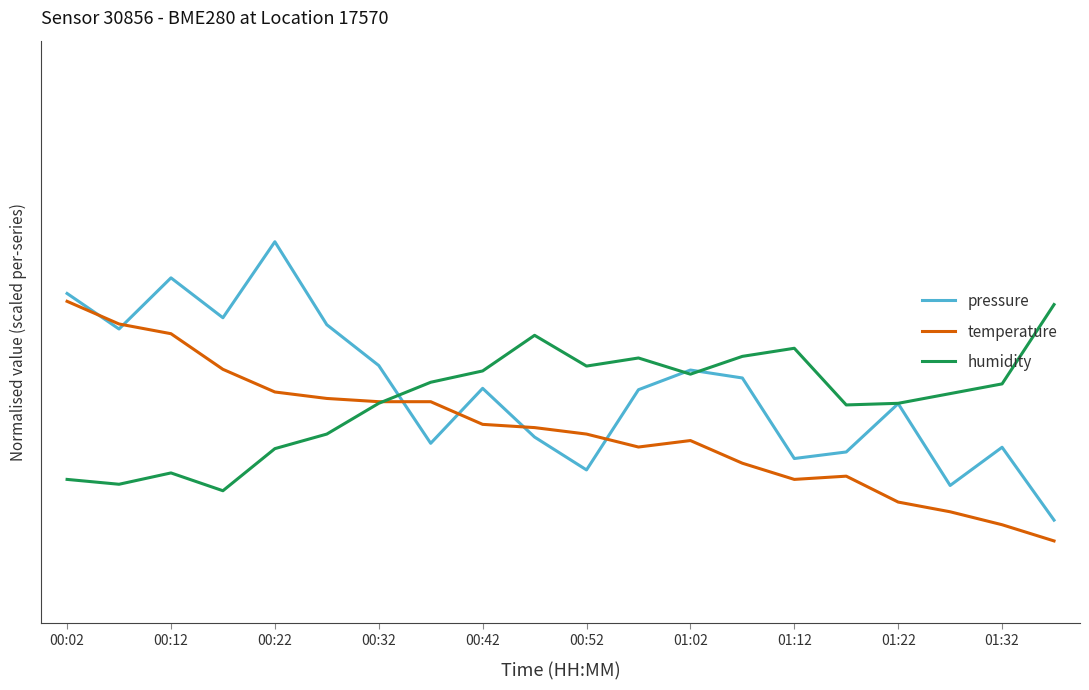

Is this an area chart (filled region under the line)?

No